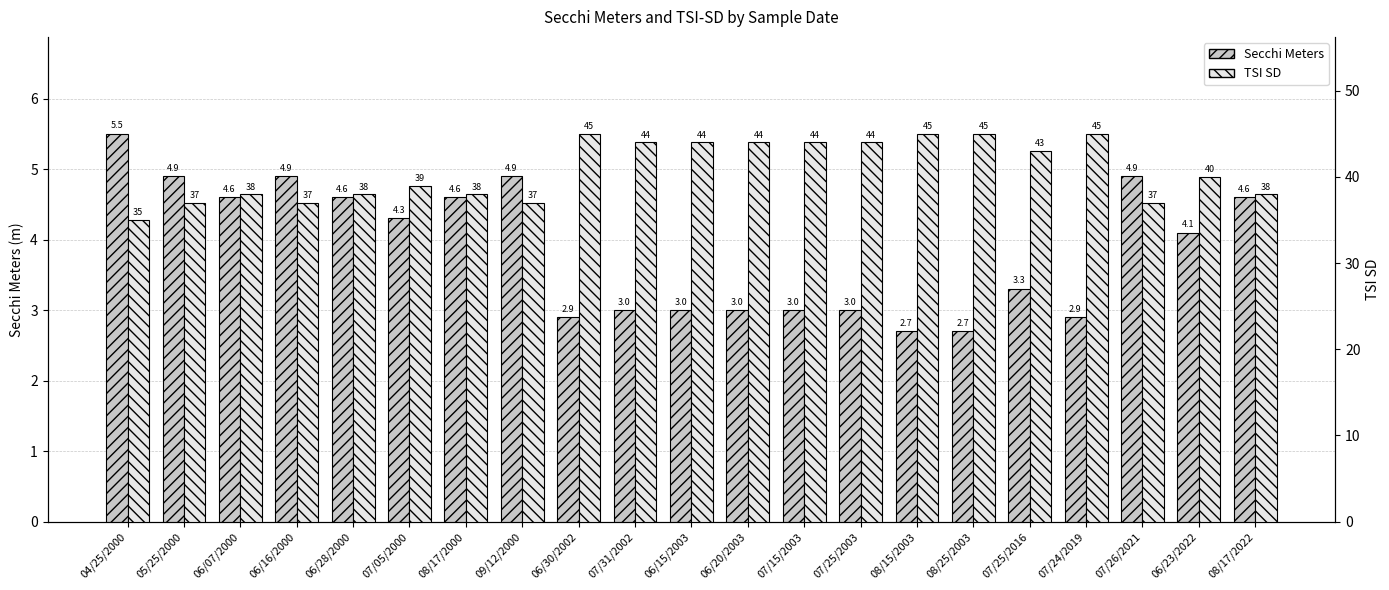

The Secchi Meters series shows 1.0 at 07/24/2019. True or false?

False